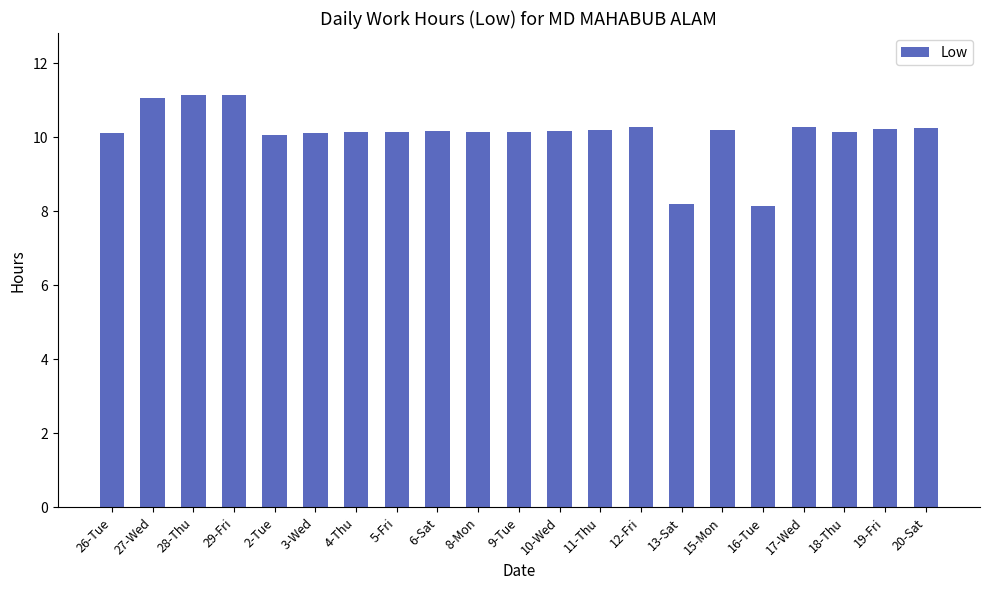

What is the average value?

10.1